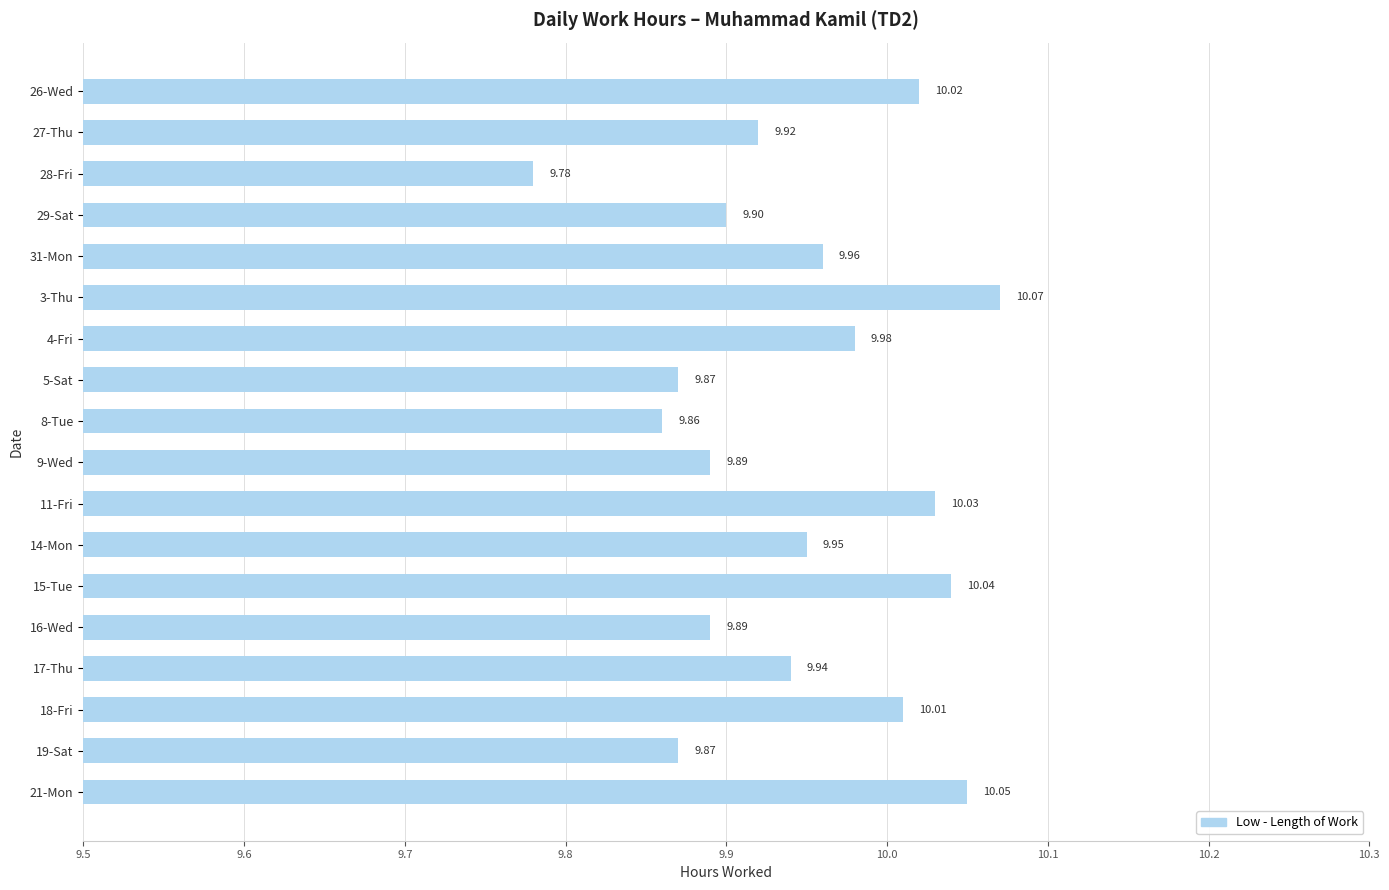

What is the ratio of the value at 27-Thu to the value at 14-Mon?

1.0